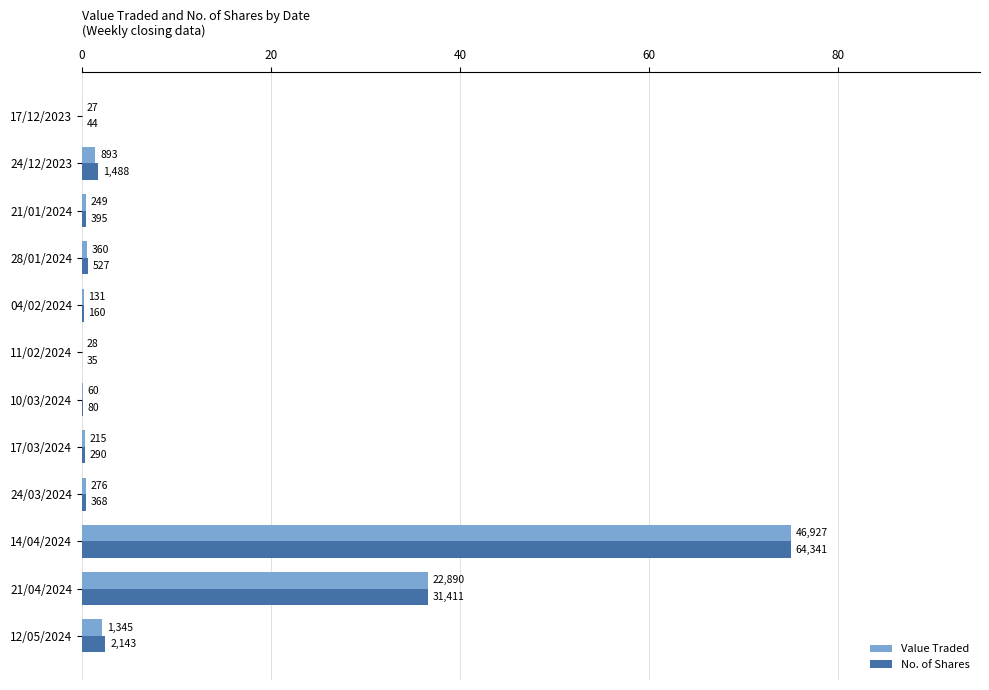

What are all the series names shown in the legend?

Value Traded, No. of Shares